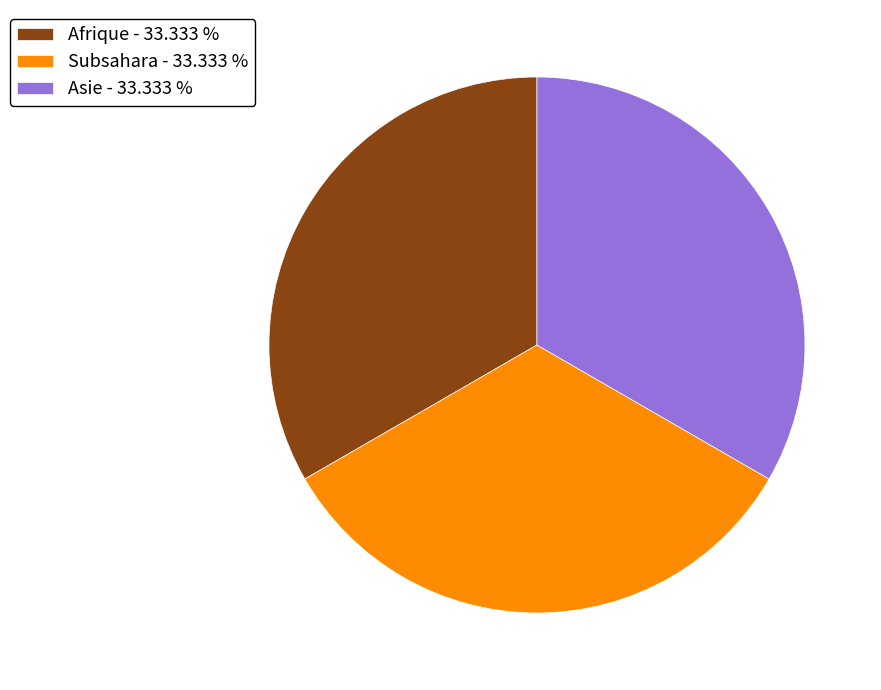

Do Afrique - 33.333 % and Subsahara - 33.333 % together represent more than half of the pie?

Yes